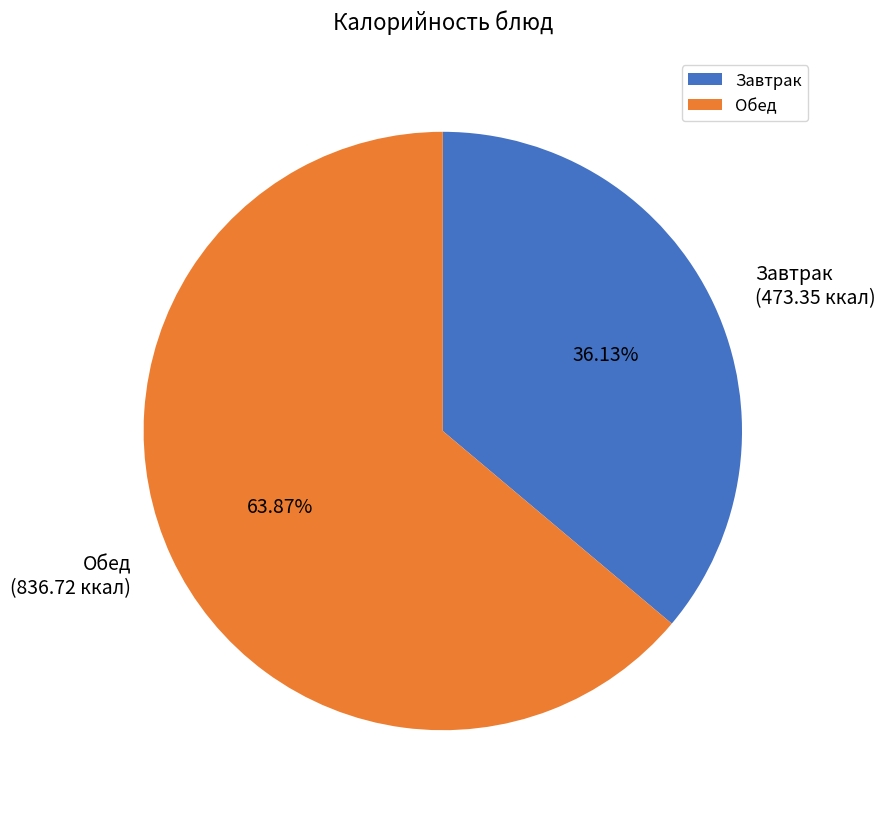

What is the ratio of the value at Завтрак to the value at Обед?

0.6